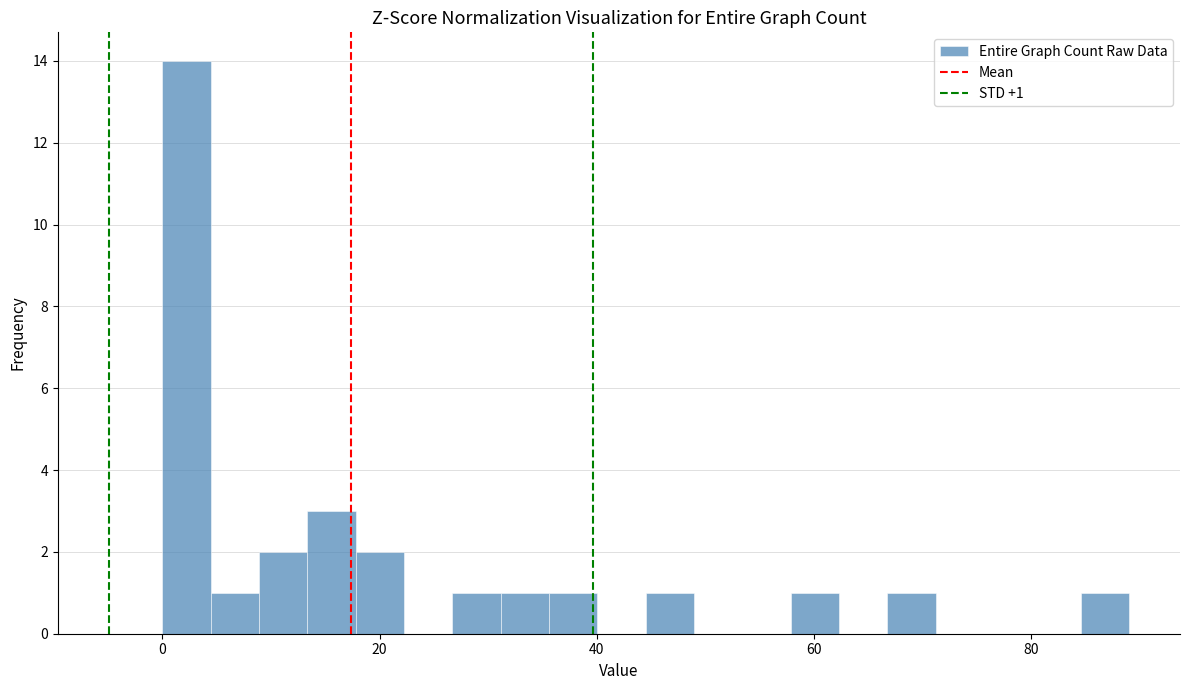

Read against the x-axis, roughly where is the centre of the tallest bar?

2